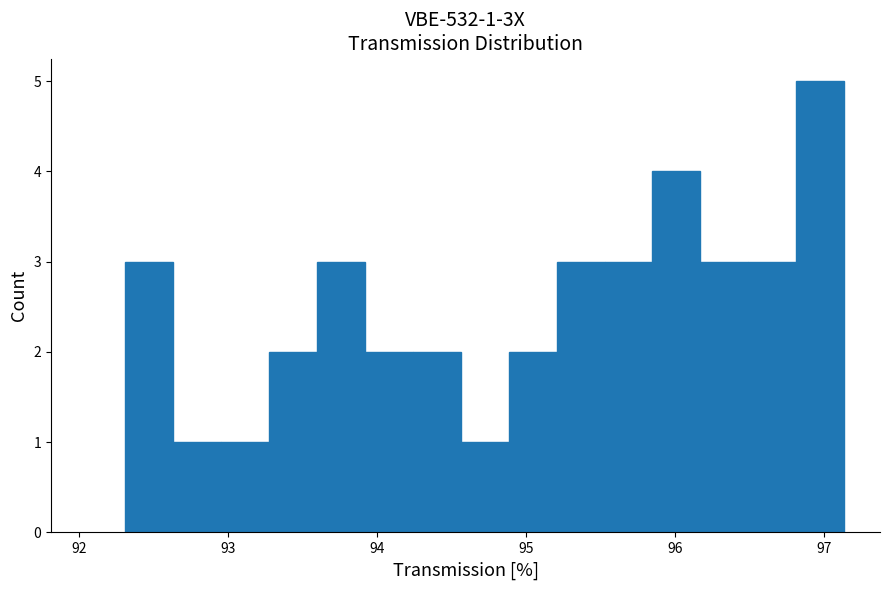

Read against the x-axis, roughly where is the centre of the tallest bar?

97.0